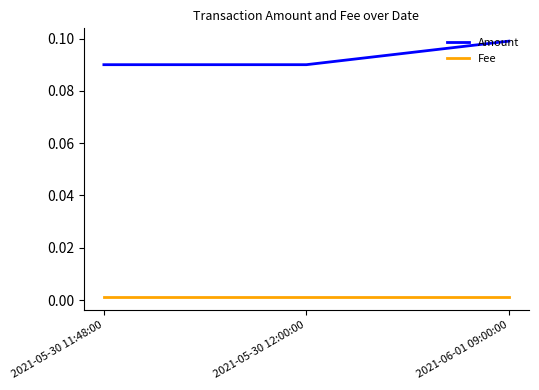

Rank the series by their maximum value, from lowest to highest.

Fee, Amount